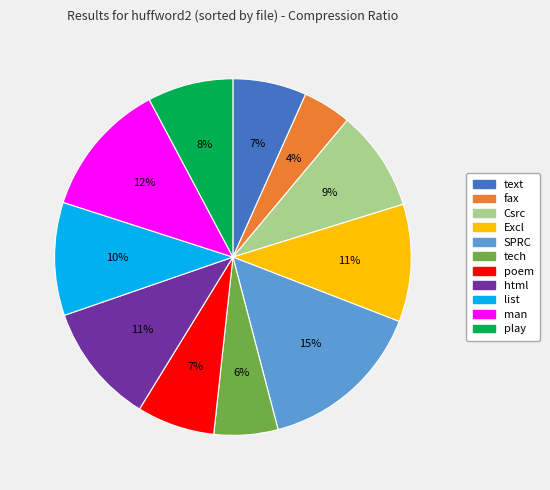

To the nearest percent, what is the difference between the Csrc and poem slice percentages?

2%